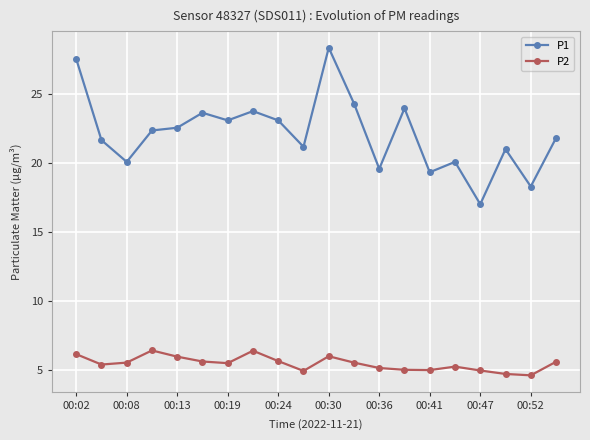

At how many categories does at least one series exceed 18?

19